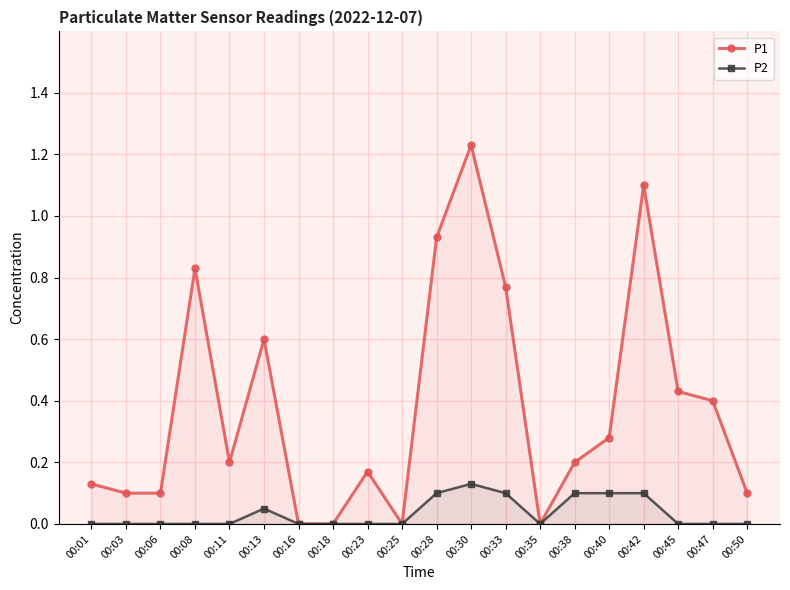

How many series are shown in this chart?

2